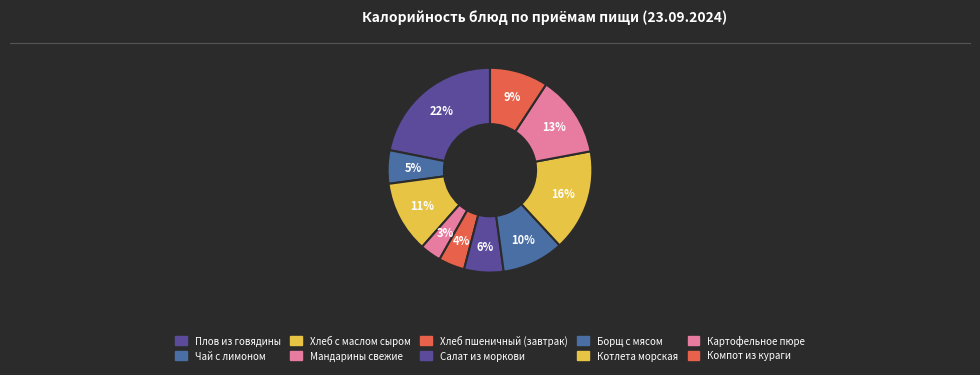

Is there any slice that represents more than half of the pie?

No